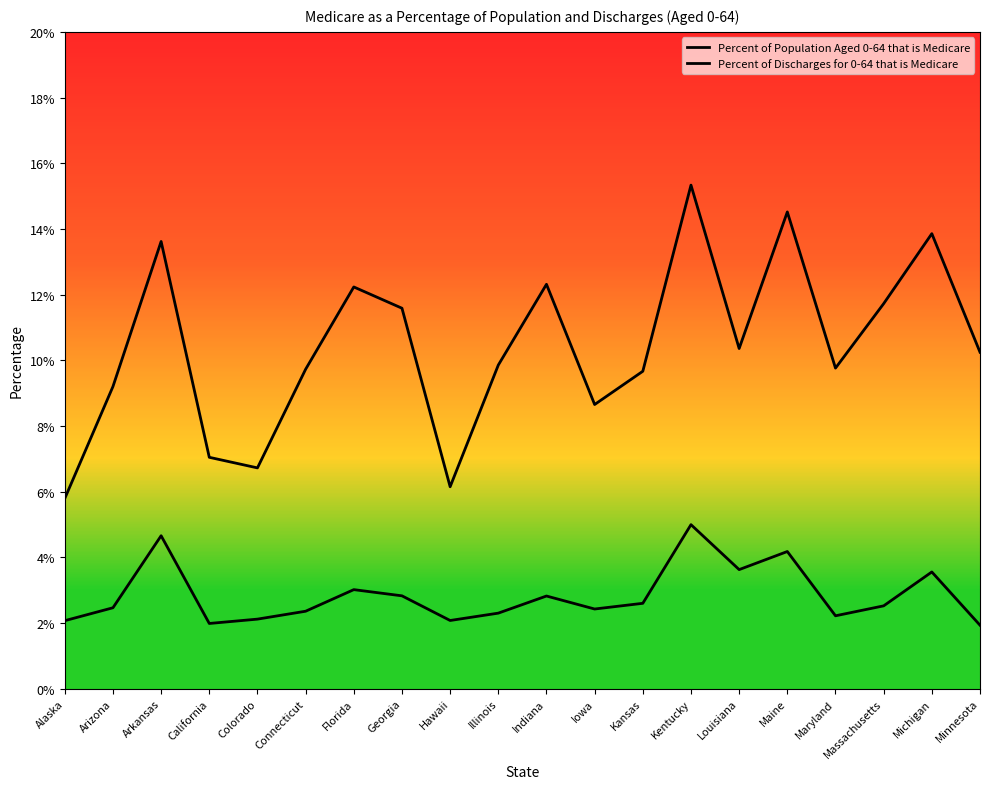

Does the chart have visible grid lines?

No